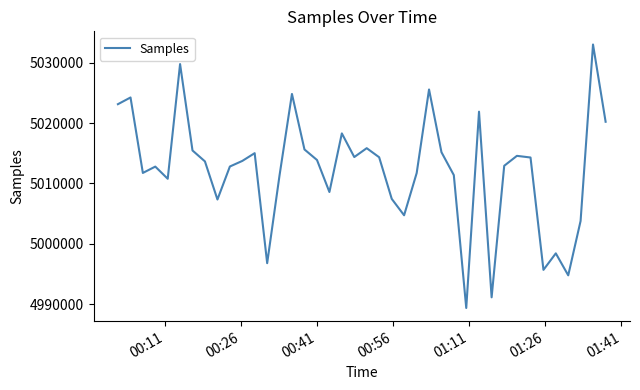

What is the difference between the maximum and minimum values?

43592